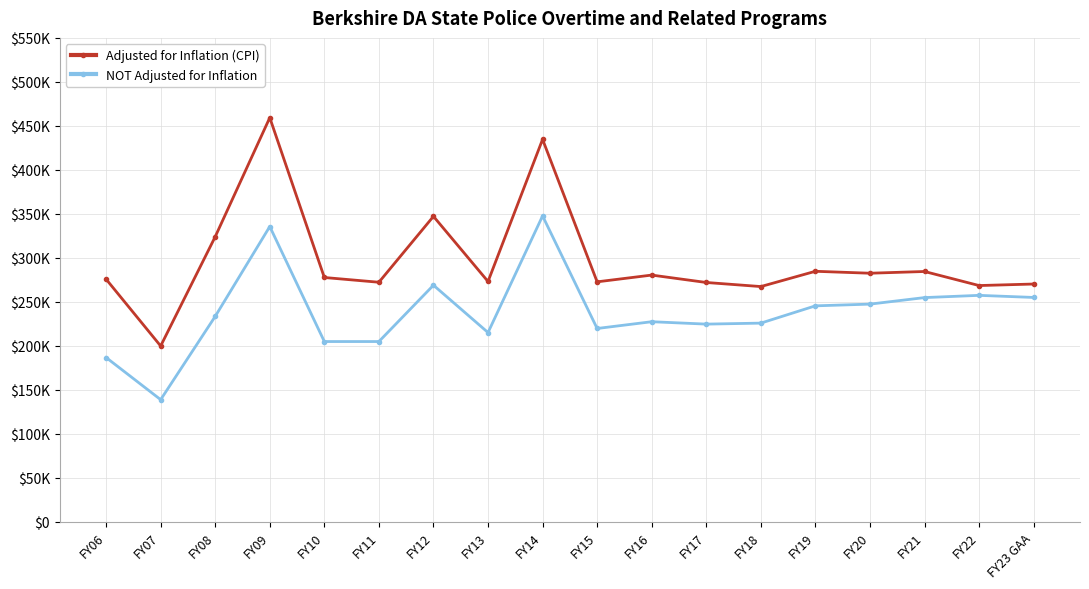

Reading left to right, transcribe all the data shown in this chart.

Adjusted for Inflation (CPI): 275755	199829	324029	459315	277675	272274	347161	273127	434633	272742	280425	272006	267372	284729	282531	284494	268520	270255
NOT Adjusted for Inflation: 186739	138839	233484	335602	204882	204882	268906	215126	347661	219726	227417	224693	225816	245461	247415	254837	257385	255000